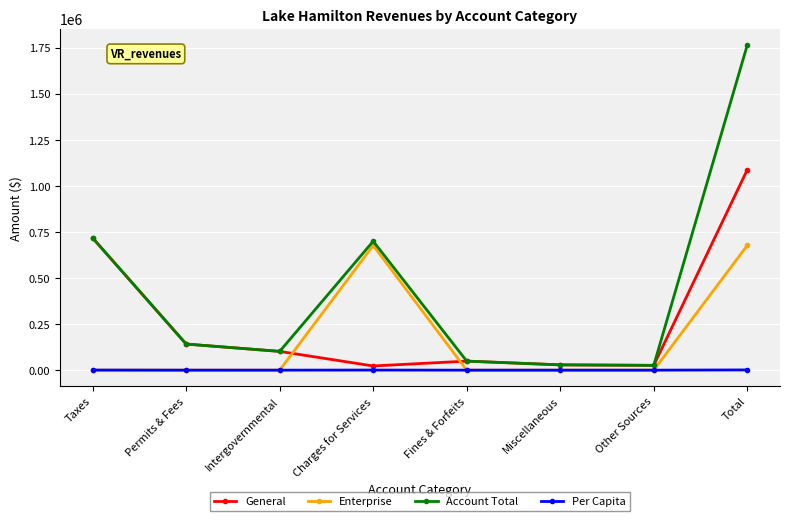

Is this an area chart (filled region under the line)?

No